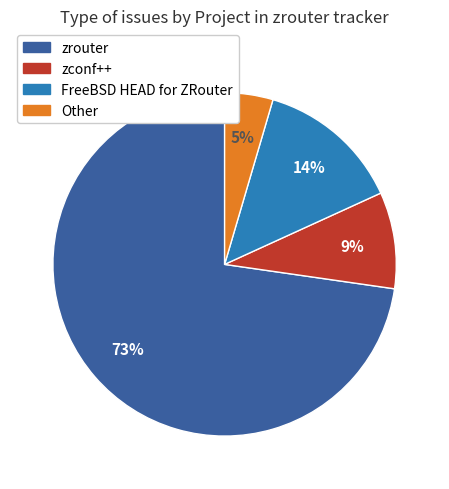

Which slice is the largest?

zrouter